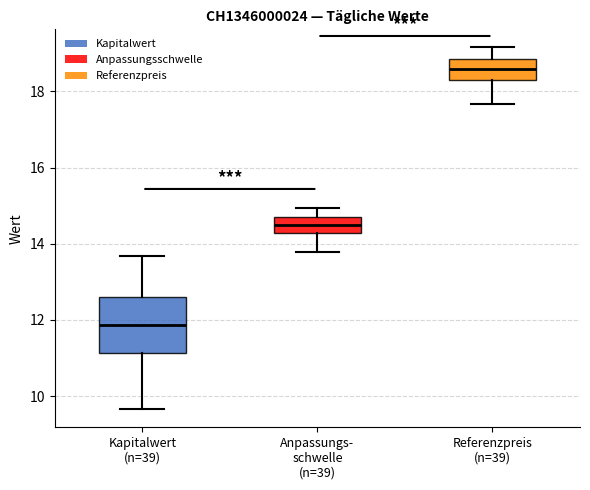

Reading left to right, transcribe this box plot: for each box, give where its median line is, the range the box spans, and where its two whiskers end, as read against the y-axis. The values are not printed on the chart, so give them approximately, as read against the axis.

Kapitalwert (n=39): median 11.8, box 11.2 to 12.6, whiskers 9.6 to 13.6
Anpassungs- schwelle (n=39): median 14.4, box 14.2 to 14.6, whiskers 13.8 to 15.0
Referenzpreis (n=39): median 18.6, box 18.2 to 18.8, whiskers 17.6 to 19.2